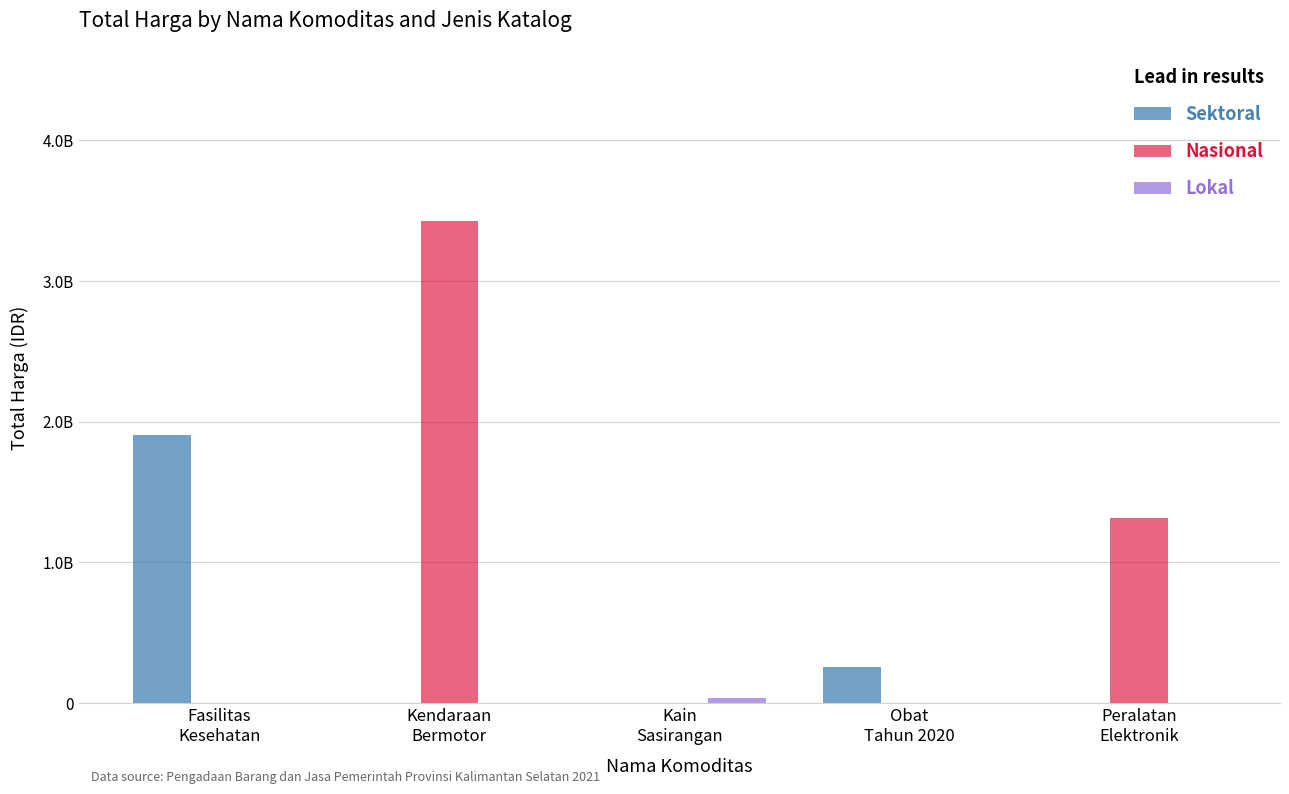

Does the chart contain stacked bars?

No